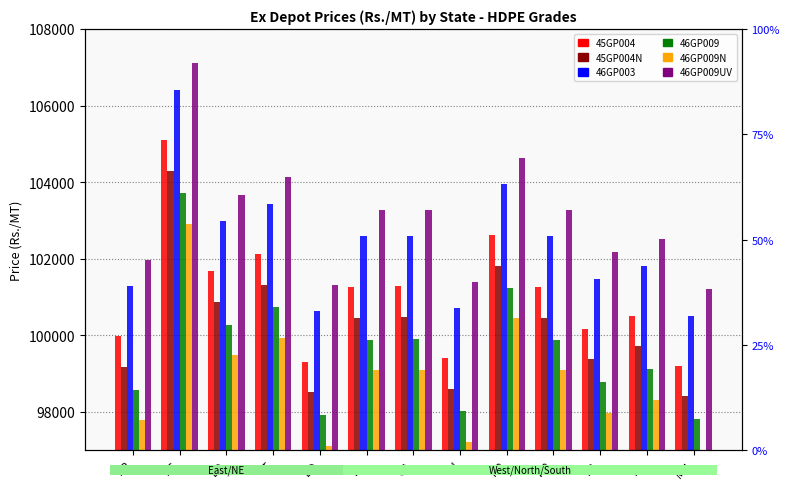

What is the label of the 2nd bar from the left?

AS